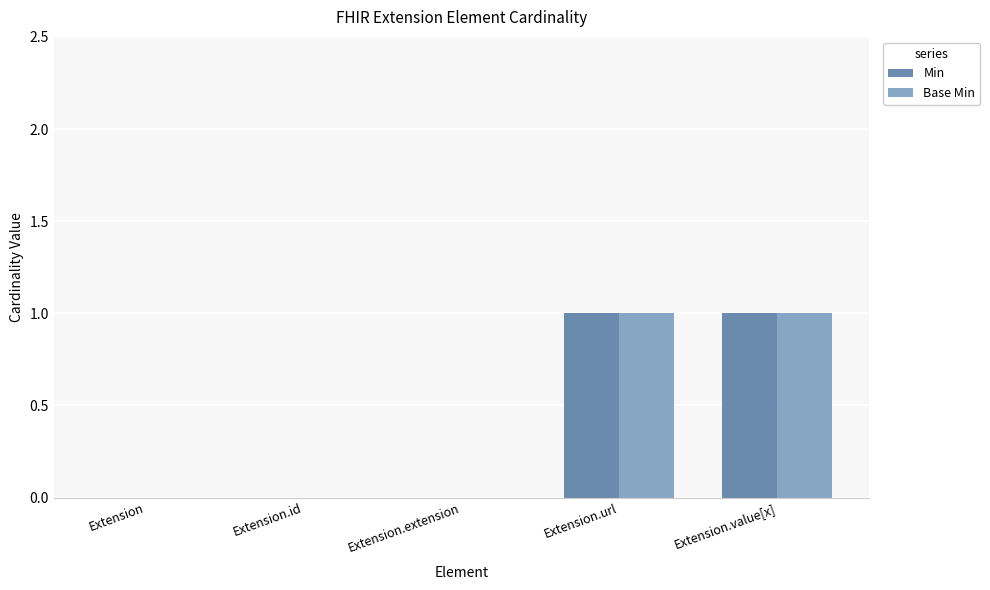

How many series are shown in this chart?

2